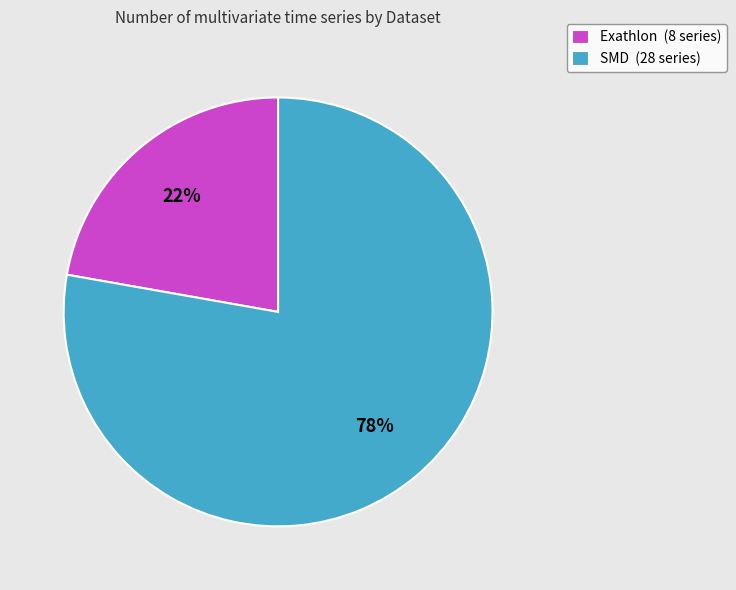

Combined, do SMD (28 series) and Exathlon (8 series) account for over 50%?

Yes